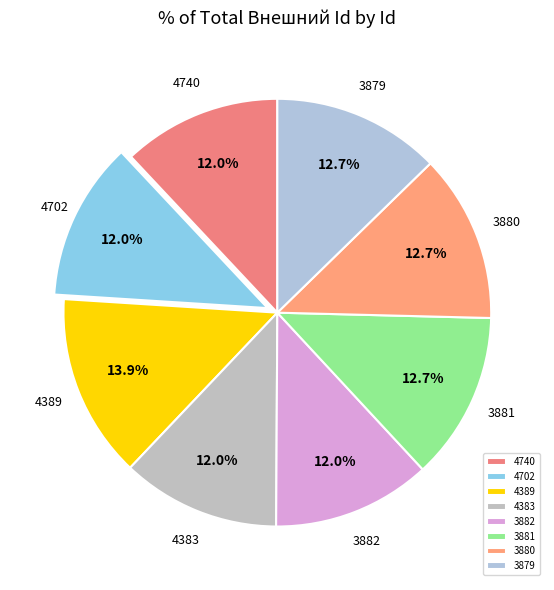

What percentage is NOT represented by 3881?

87.3%